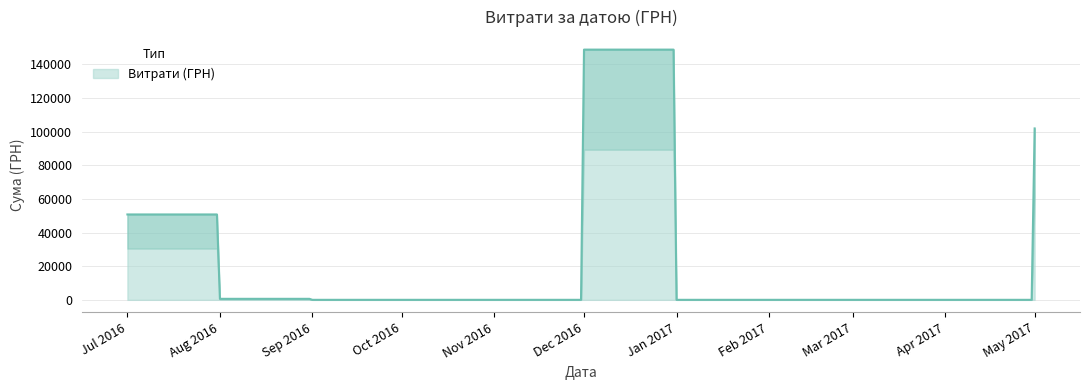

What is the highest value of the Витрати (ГРН) series?

148834.0